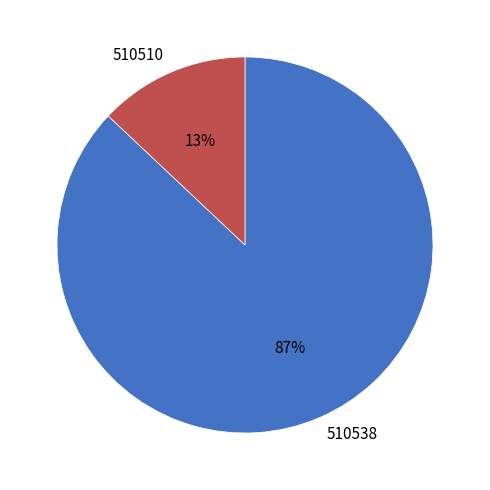

To the nearest percent, what portion does 510510 represent?

13%